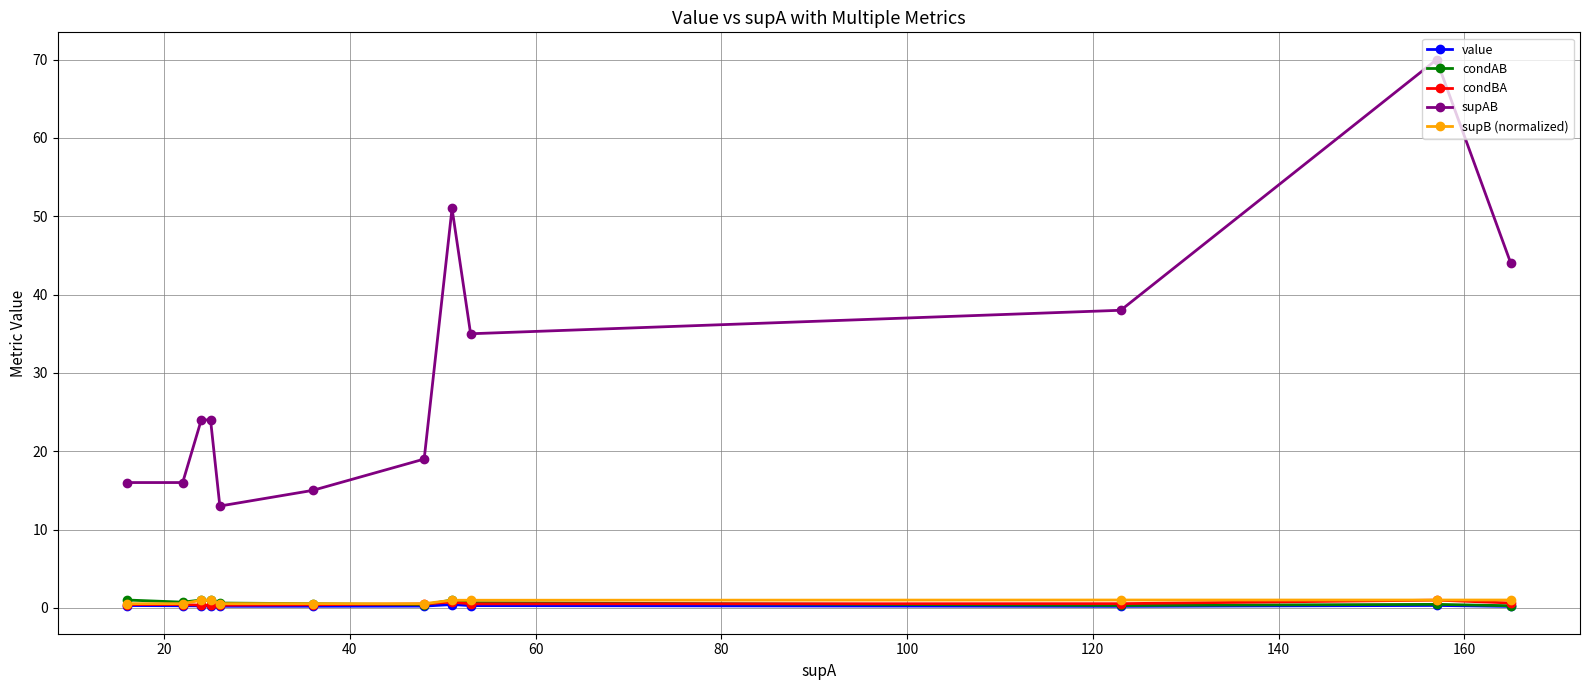

What are all the series names shown in the legend?

value, condAB, condBA, supAB, supB (normalized)